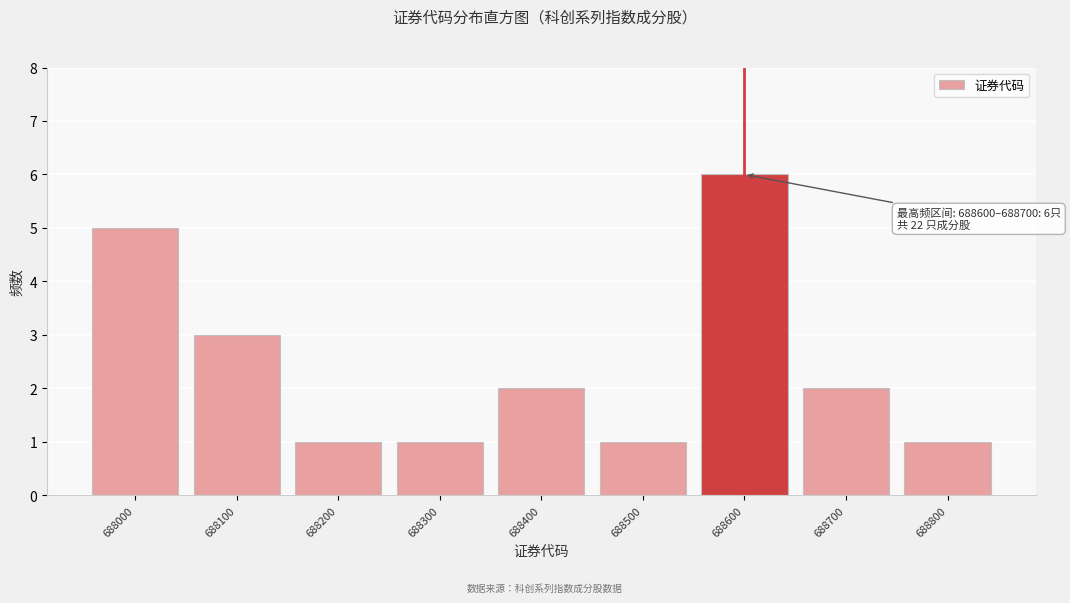

Reading left to right, what are all the values shown in this chart?

5	3	1	1	2	1	6	2	1